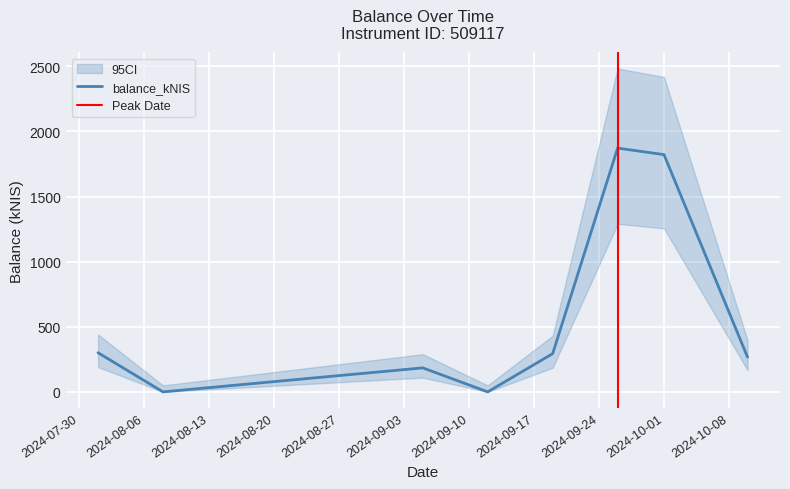

What is the difference between the second highest and second lowest values?

1821.5